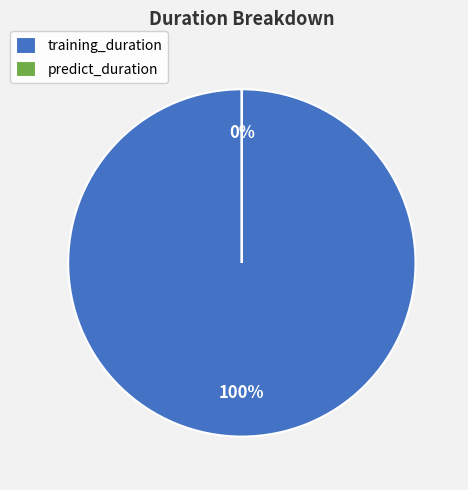

The training_duration slice represents 91% of the pie. True or false?

False